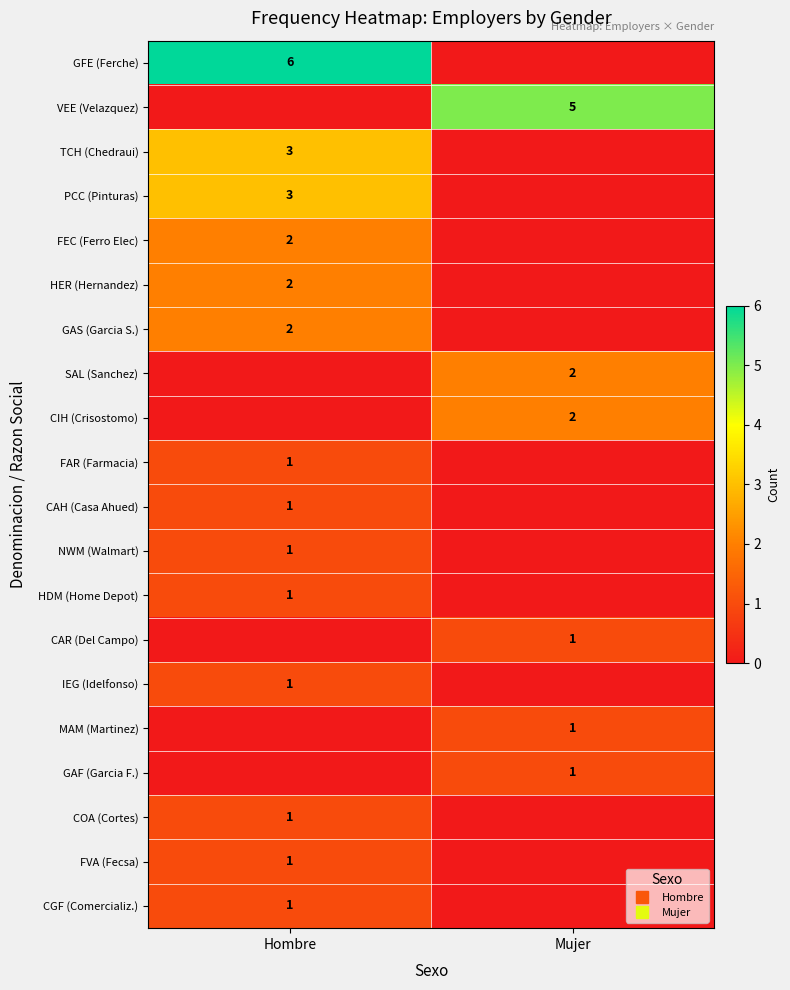

Between Hombre and Mujer, which is larger?

Hombre